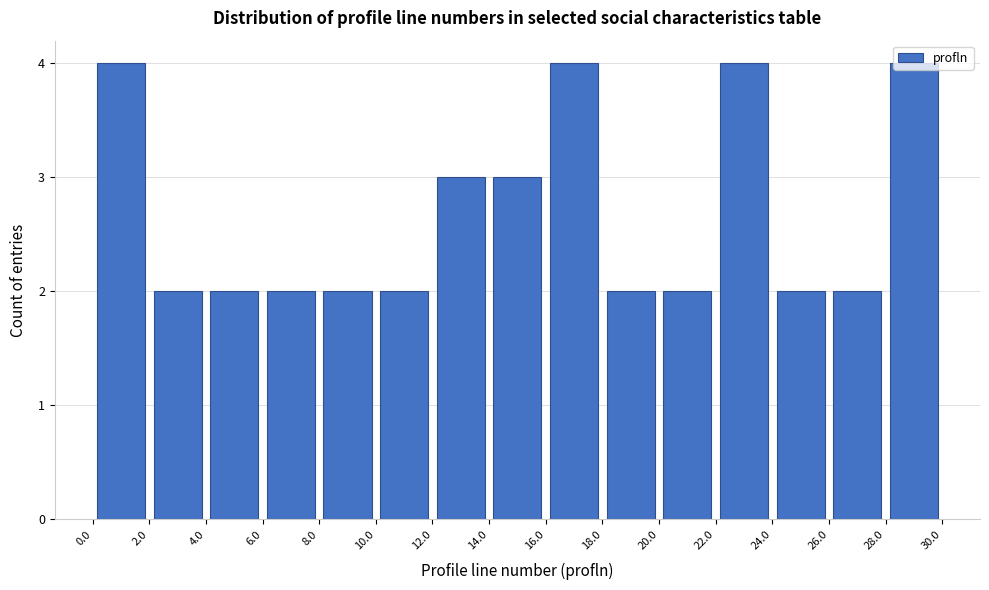

Reading left to right, transcribe this chart: for each bar, give the range it covers on the x-axis and its height. The values are not printed on the chart, so give them approximately, as read against the axis.

0.0 to 2.0: 4
2.0 to 4.0: 2
4.0 to 6.0: 2
6.0 to 8.0: 2
8.0 to 10.0: 2
10.0 to 12.0: 2
12.0 to 14.0: 3
14.0 to 16.0: 3
16.0 to 18.0: 4
18.0 to 20.0: 2
20.0 to 22.0: 2
22.0 to 24.0: 4
24.0 to 26.0: 2
26.0 to 28.0: 2
28.0 to 30.0: 4